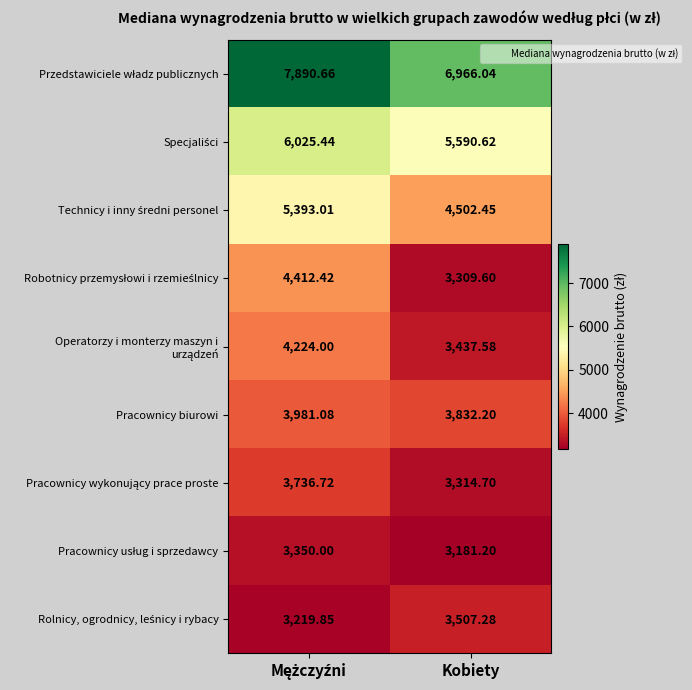

Which has a higher value, Kobiety or Mężczyźni?

Mężczyźni